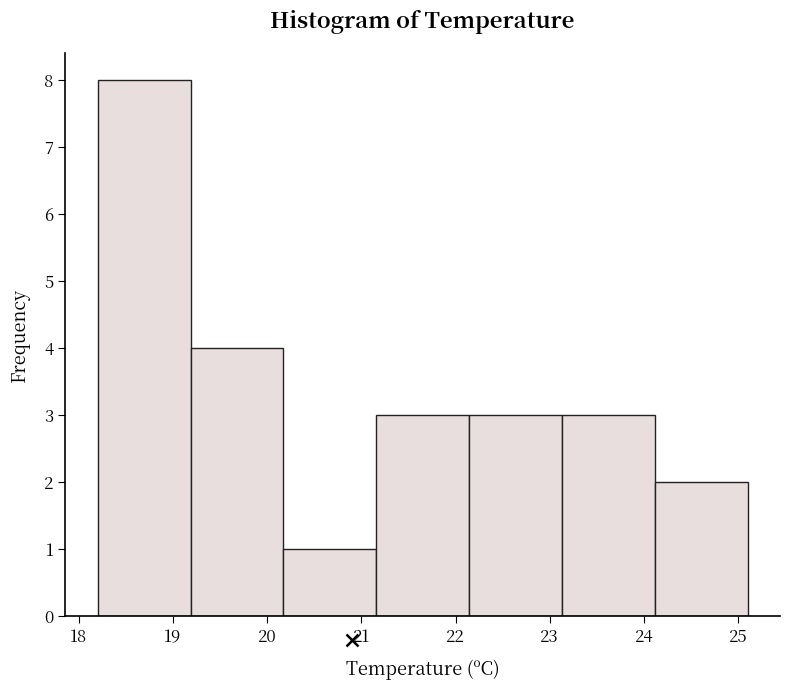

Over which range of the x-axis is the bar tallest?

18.2 to 19.2